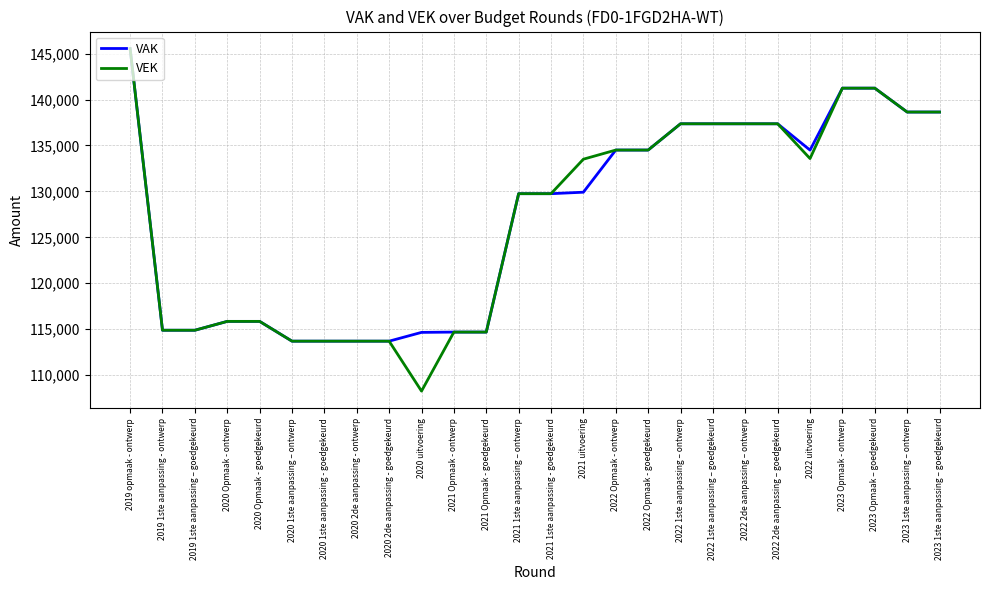

What is the highest value of the VEK series?

145536